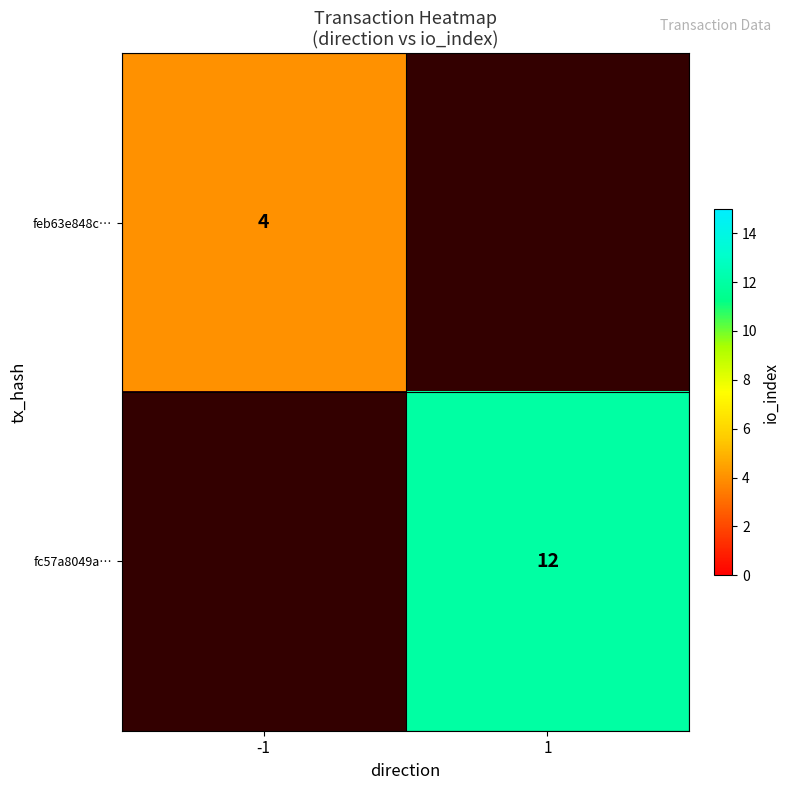

The value of fc57a8049a… at 1 is 8. True or false?

False